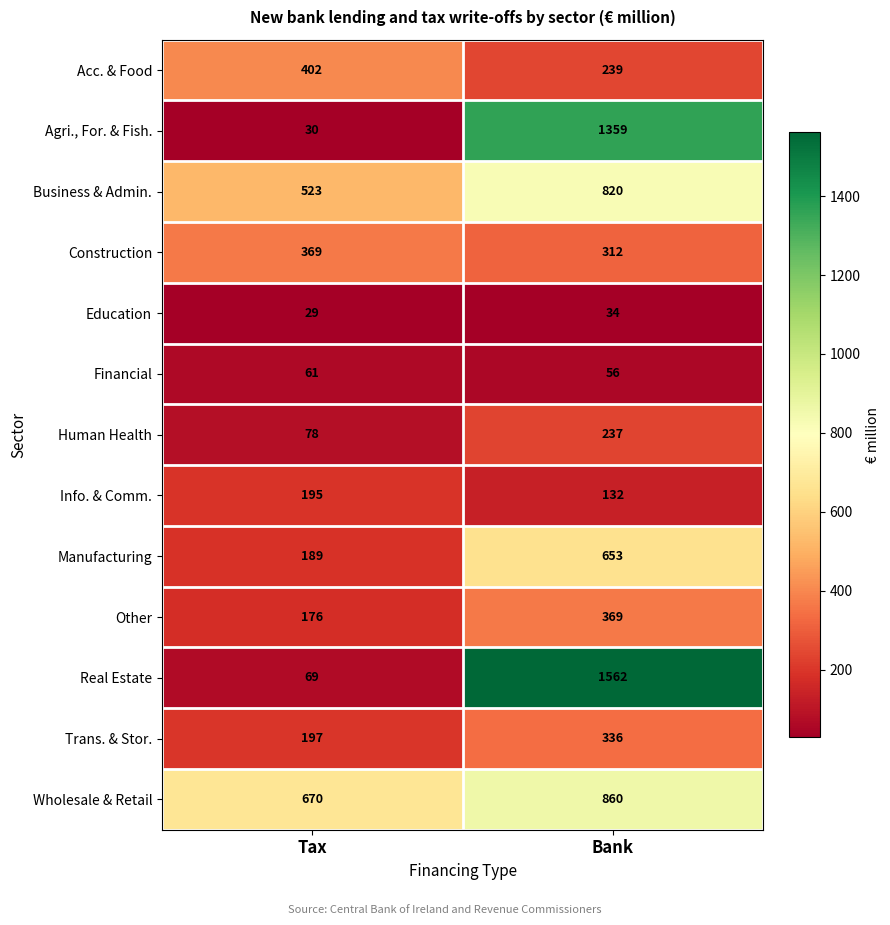

Reading left to right, list all the values displayed in this chart.

Acc. & Food: 402	239
Agri., For. & Fish.: 30	1359
Business & Admin.: 523	820
Construction: 369	312
Education: 29	34
Financial: 61	56
Human Health: 78	237
Info. & Comm.: 195	132
Manufacturing: 189	653
Other: 176	369
Real Estate: 69	1562
Trans. & Stor.: 197	336
Wholesale & Retail: 670	860